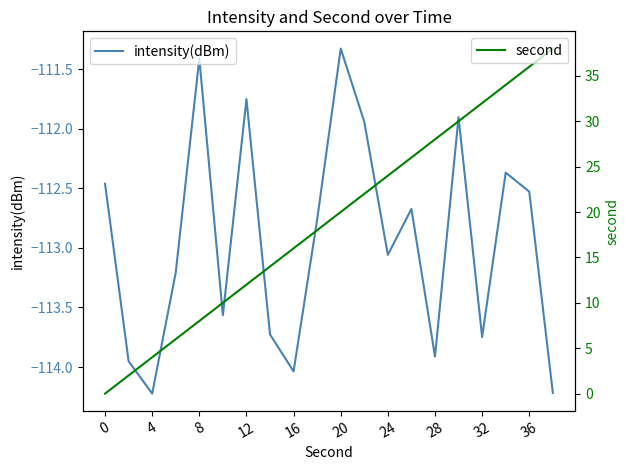

The intensity(dBm) series shows -197.3 at 12. True or false?

False